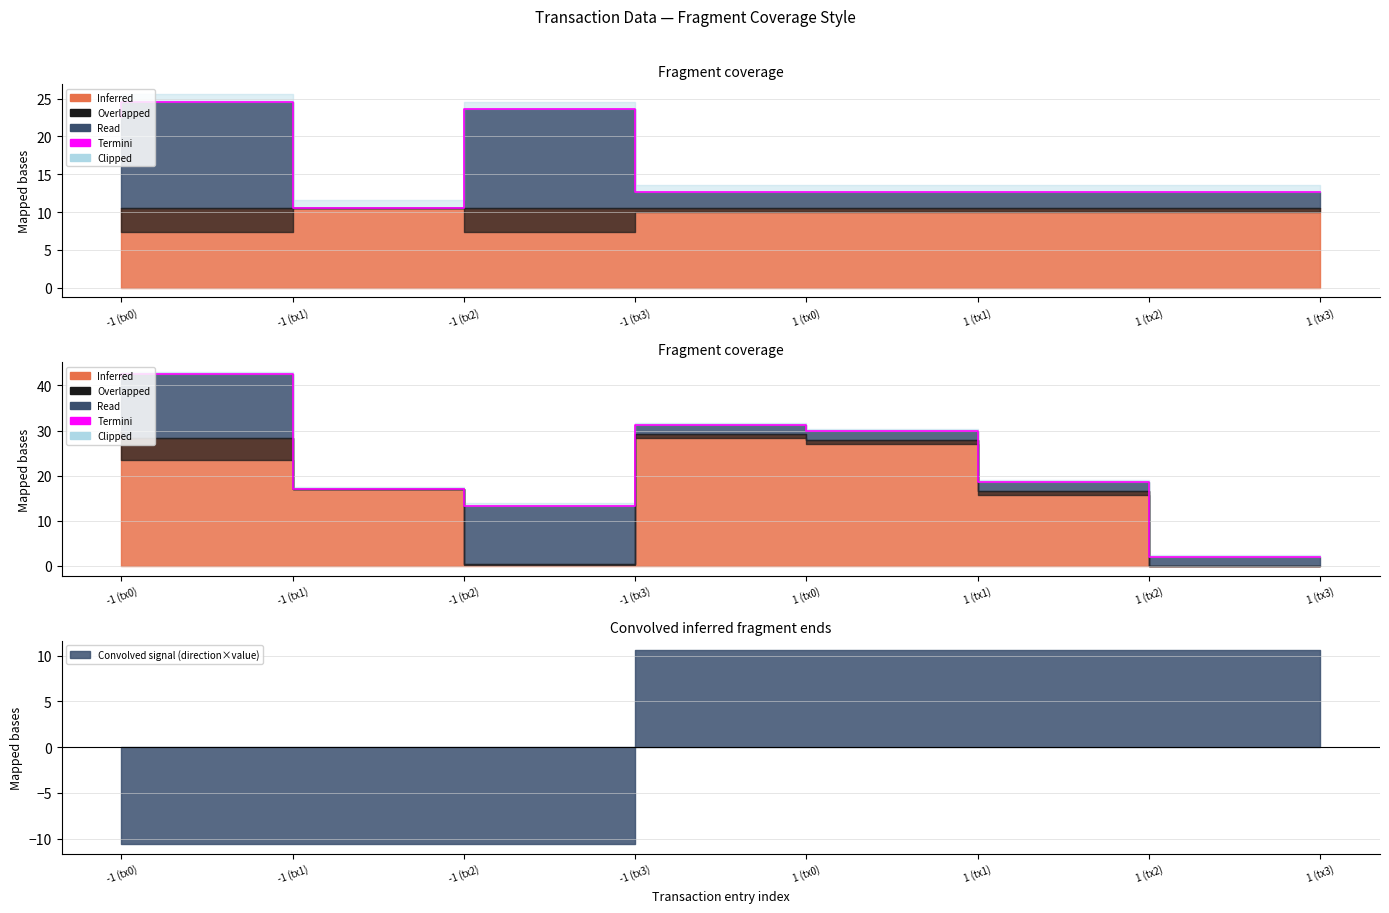

How many points are higher than both their immediate neighbors (excluding endpoints)?

2